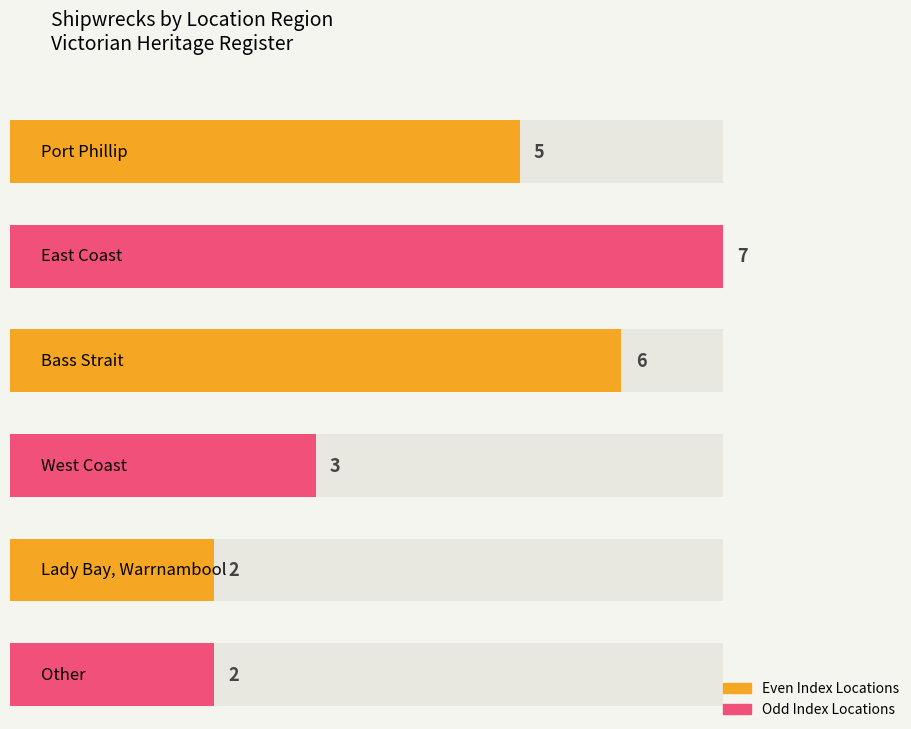

Count the number of categories in the chart.

6